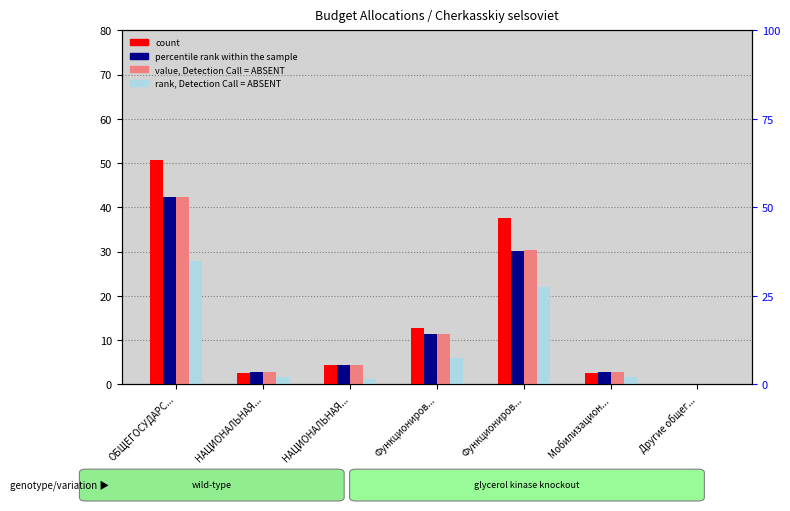

Is it true that count equals 2.6 at НАЦИОНАЛЬНАЯ...?

True